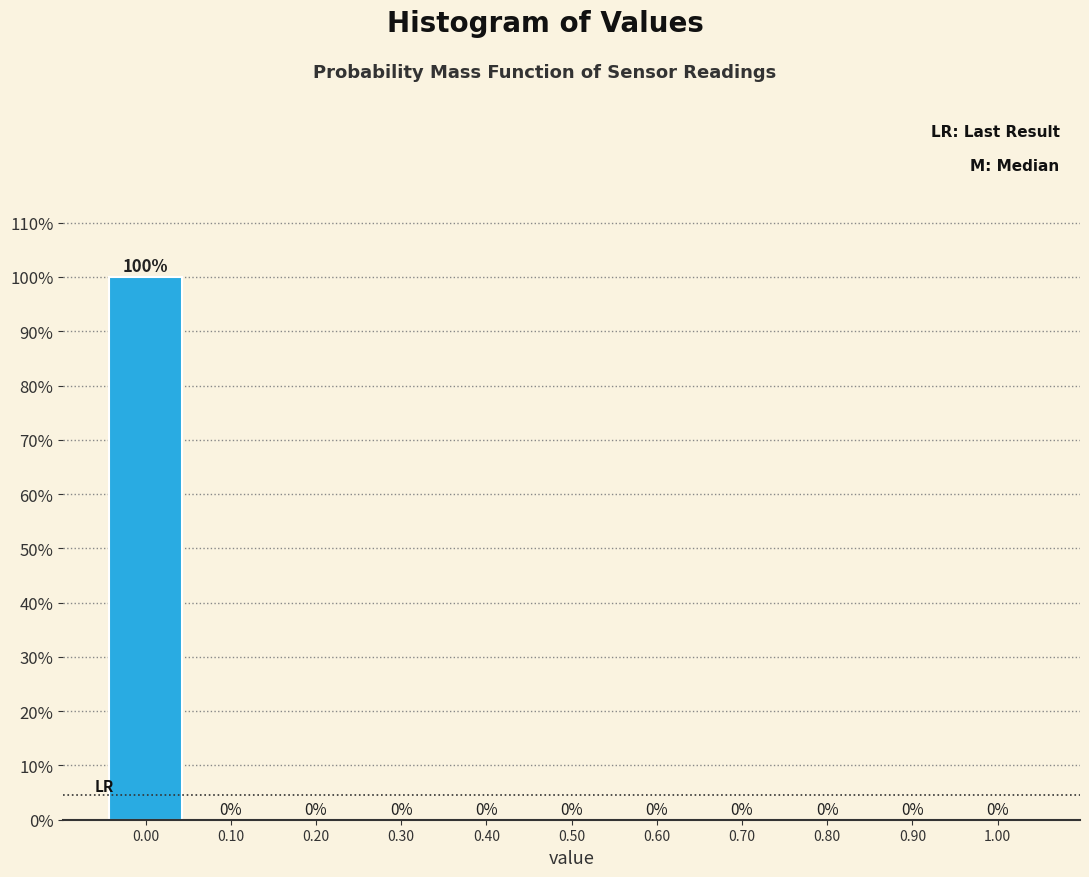

Over which range of the x-axis is the bar tallest?

-0.05 to 0.05